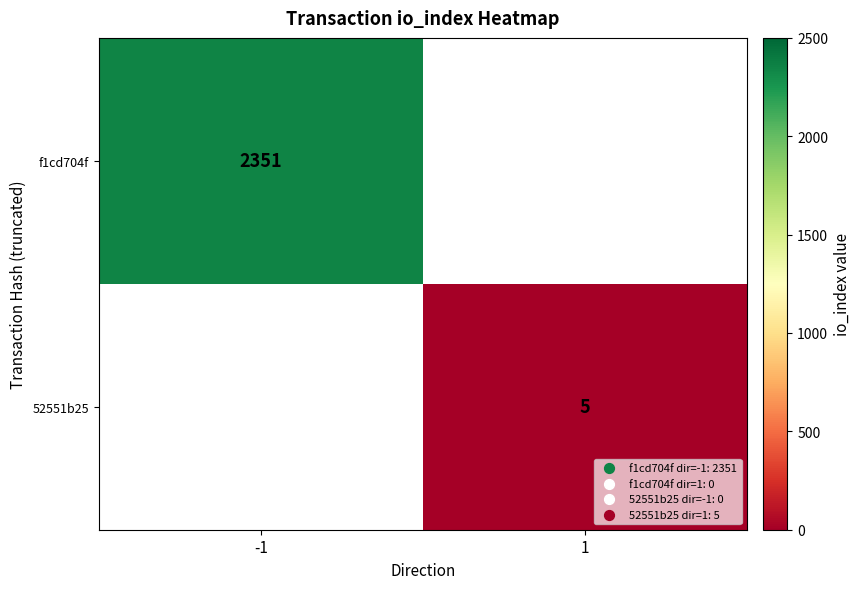

Count the number of data series in this chart.

2